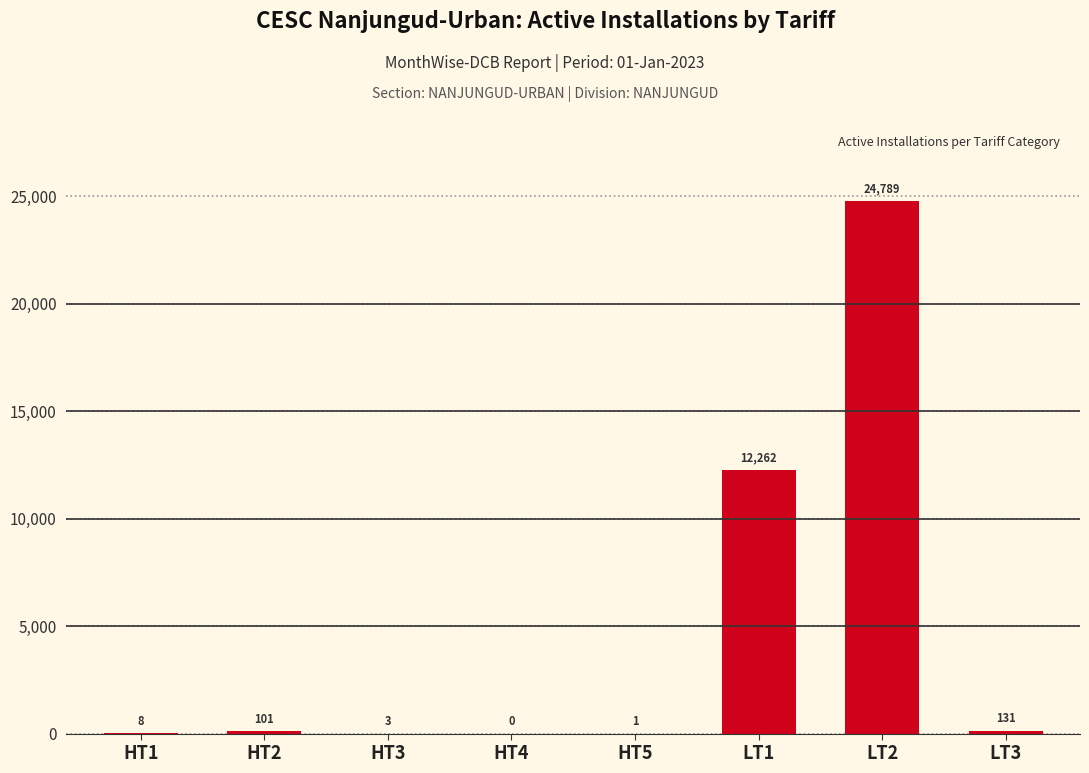

At which label is the value closest to 12394?

LT1